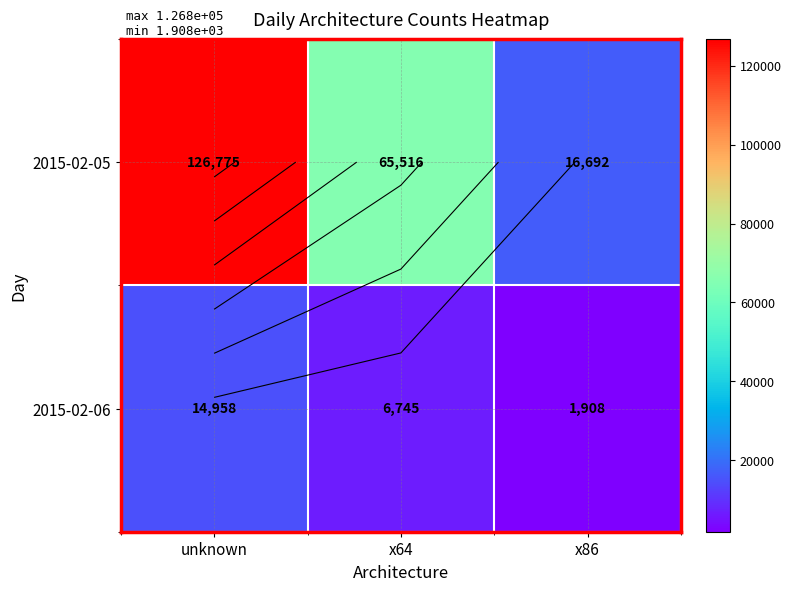

List the labels in order of 2015-02-05 value, smallest first.

x86, x64, unknown